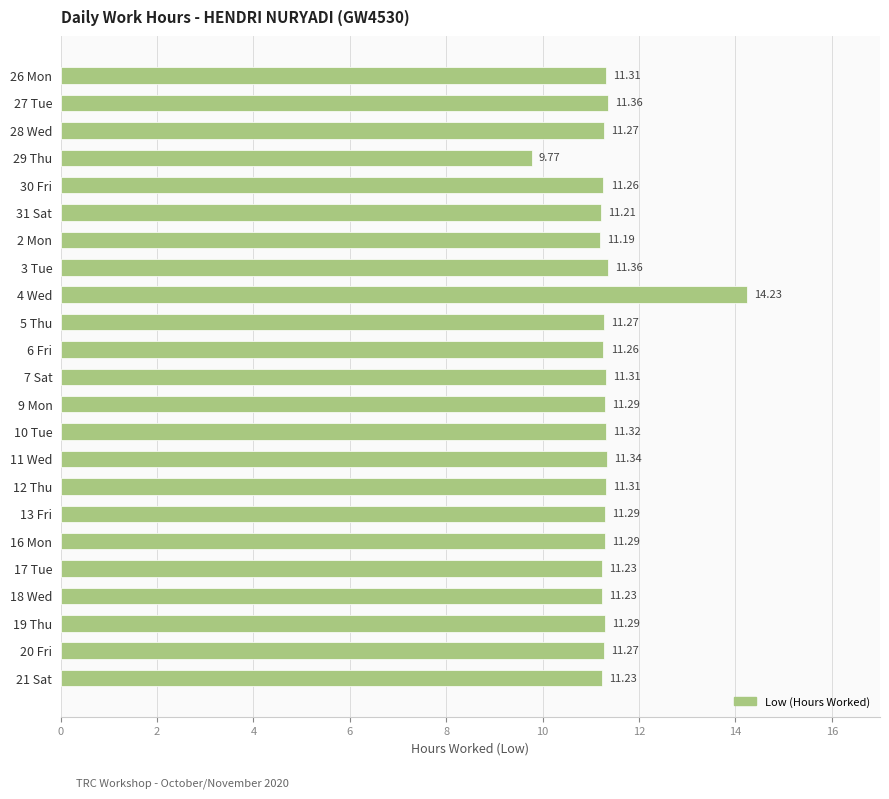

Which label corresponds to the largest value in the chart?

4 Wed